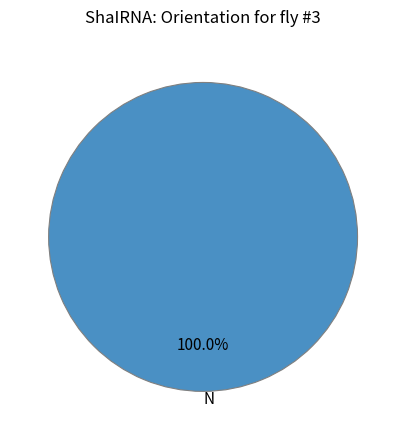

Does any single category account for the majority?

Yes